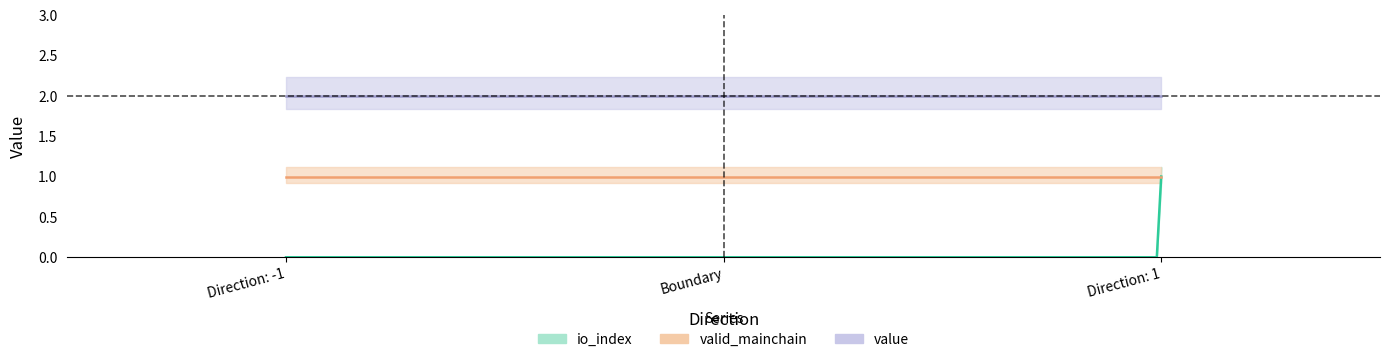

Count the number of data series in this chart.

3